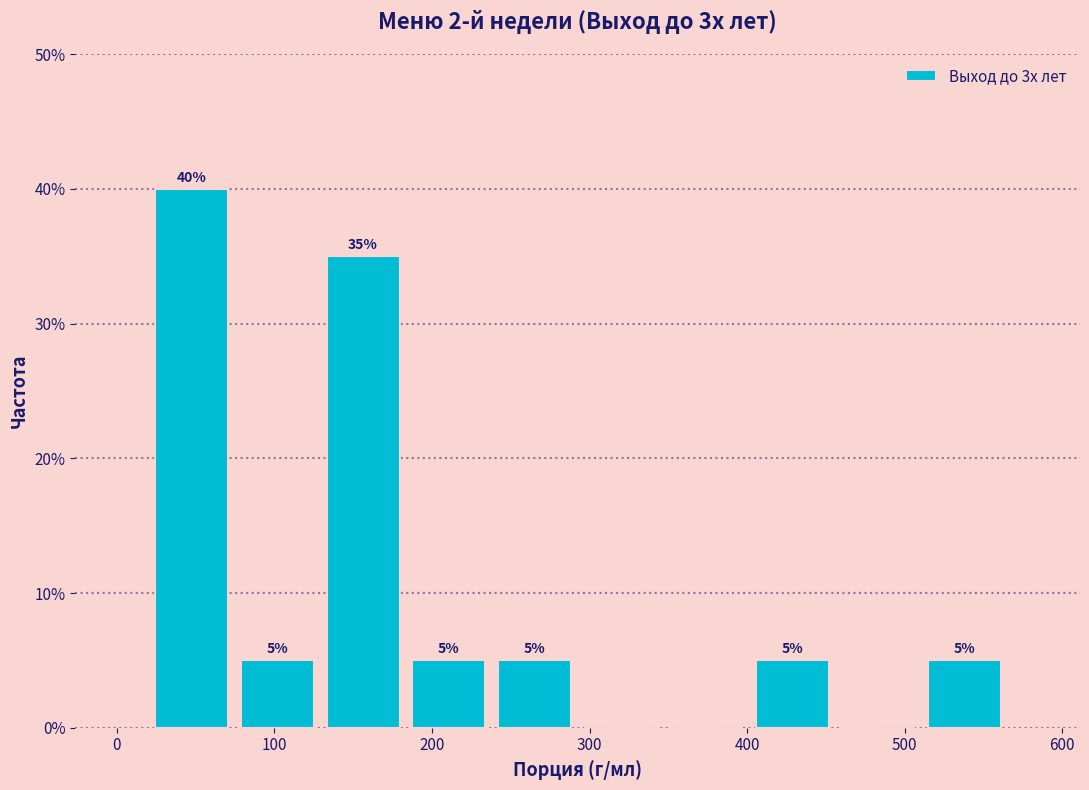

Over which range of the x-axis is the bar tallest?

20 to 70